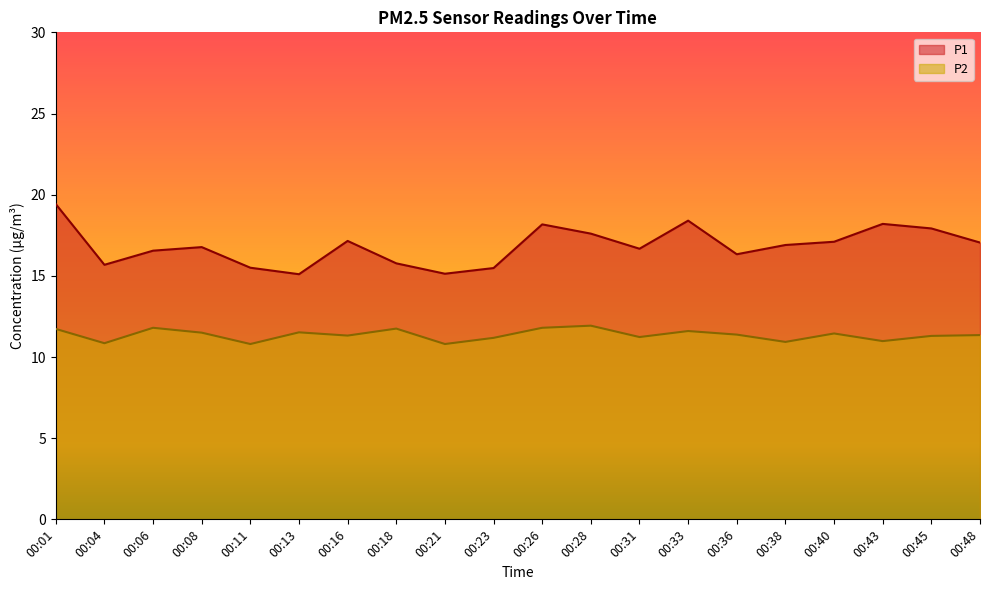

Which series has the widest spread of values?

P1